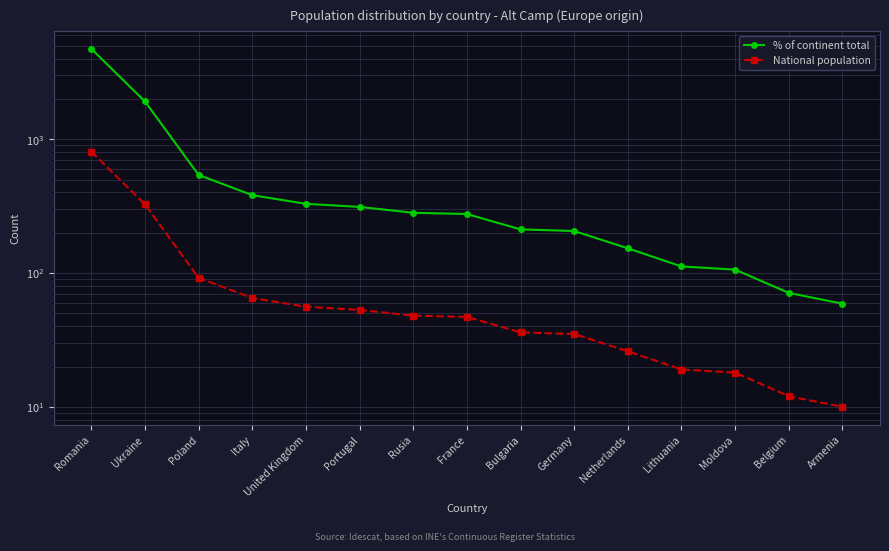

Reading left to right, list all the values displayed in this chart.

% of continent total: 4744	1917	541	382	329	312	282	276	212	206	153	112	106	71	59
National population: 807	326	92	65	56	53	48	47	36	35	26	19	18	12	10